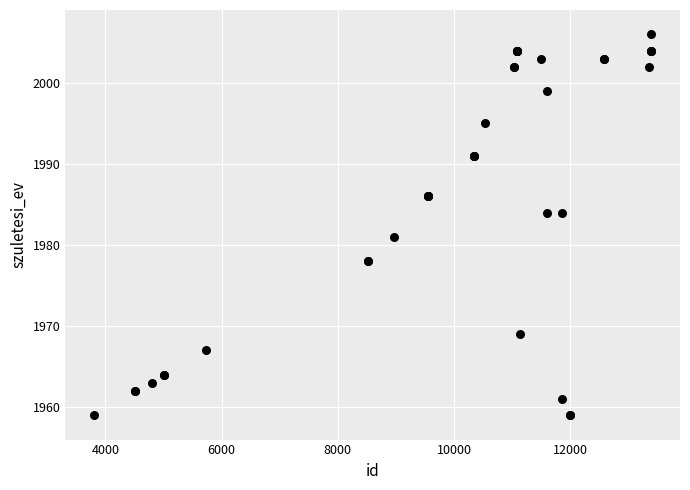

What Y value in the scatter plot is closest to 1982?

1981